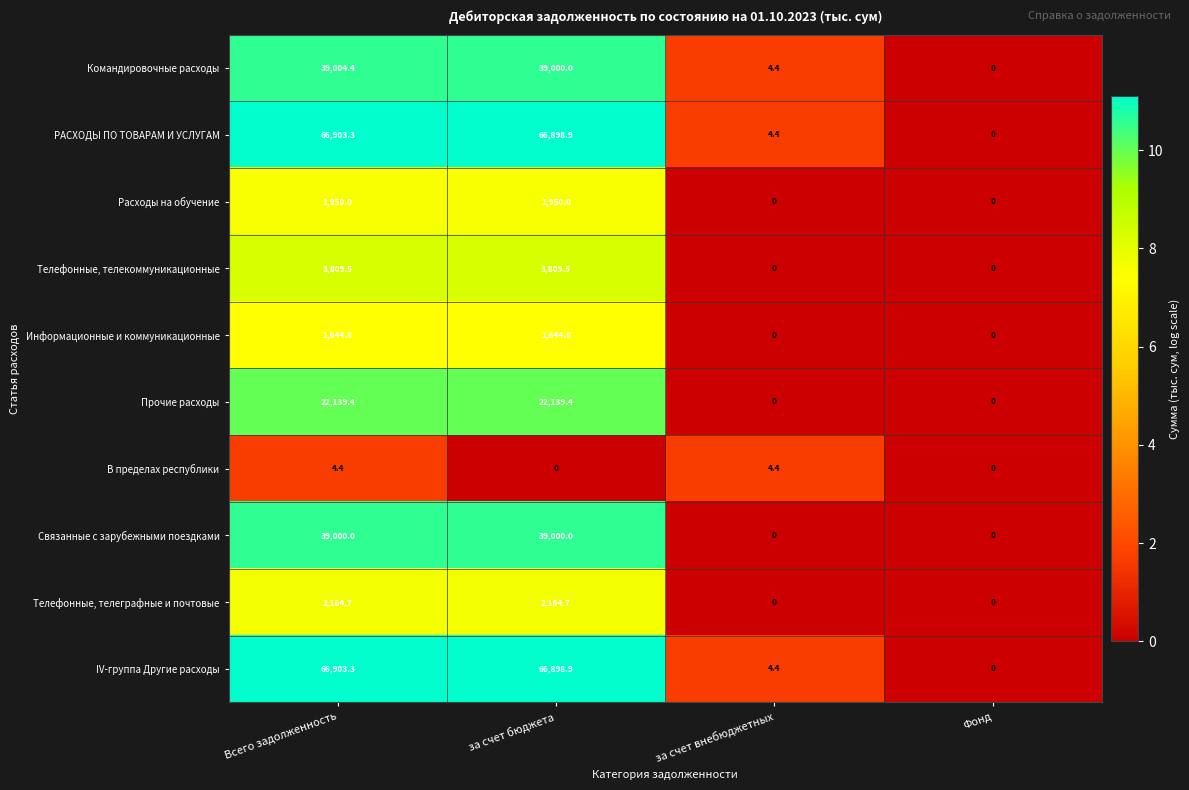

Rank the categories by IV-группа Другие расходы value from highest to lowest.

Всего задолженность, за счет бюджета, за счет внебюджетных, Фонд